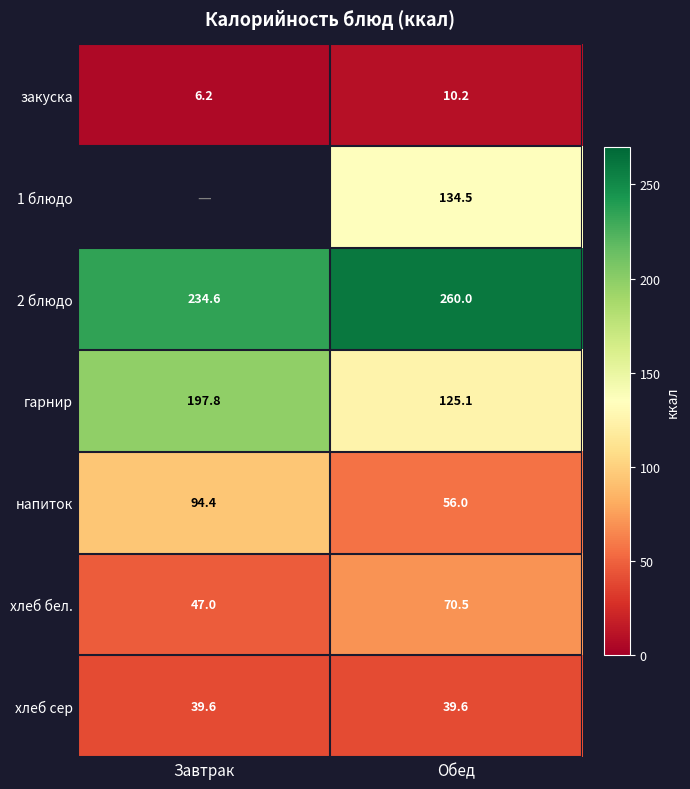

What is the average value of the хлеб бел. series?

58.8